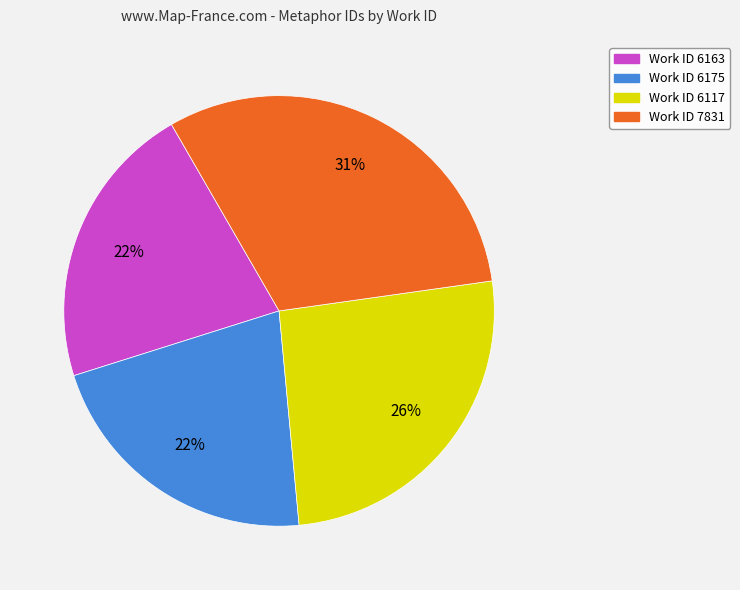

Is there a majority slice in this chart?

No